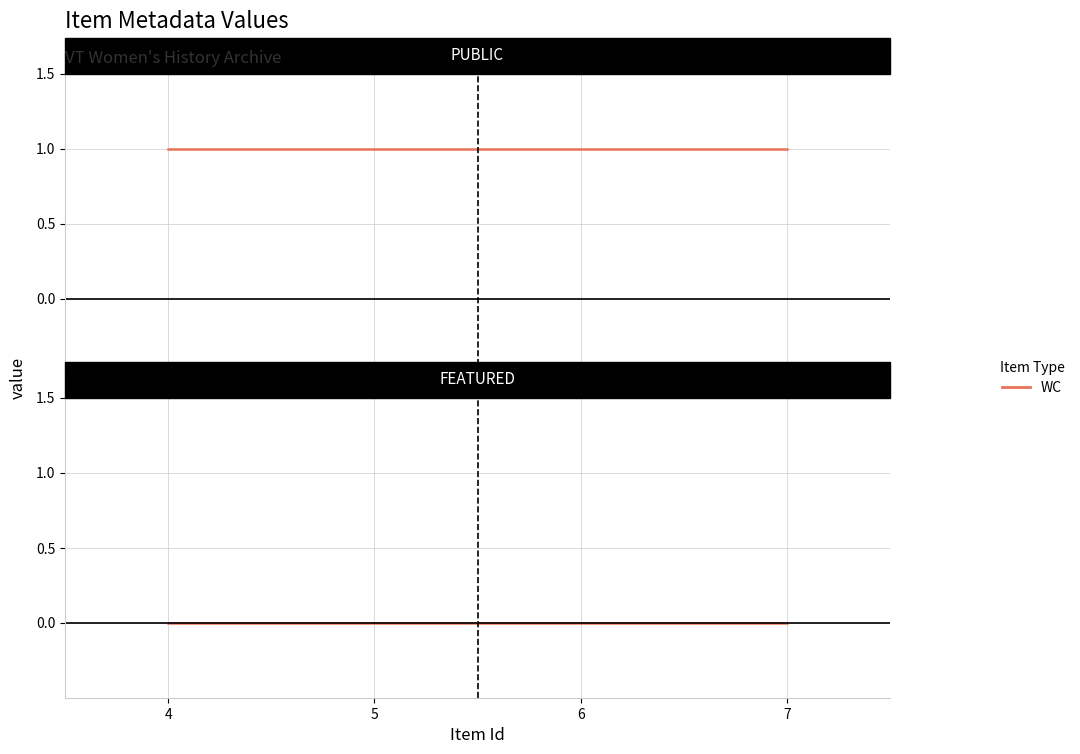

Does the chart display data point markers on the line(s)?

No